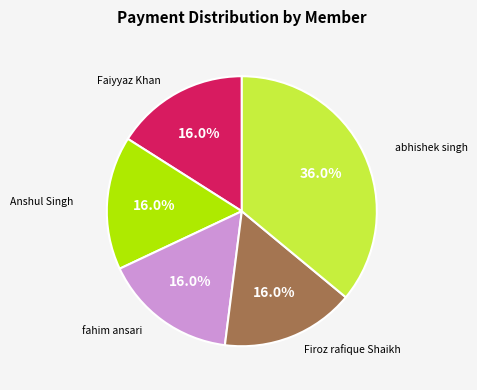

To the nearest percent, what percentage of the pie is Faiyyaz Khan?

16%